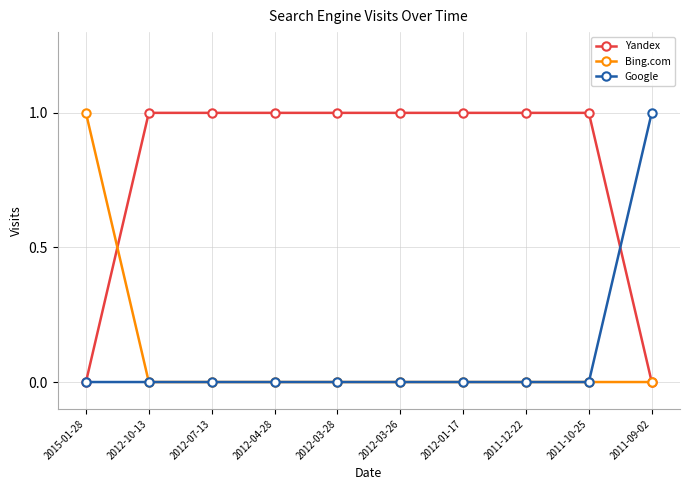

True or false: Bing.com has a value of 1 at 2015-01-28.

True